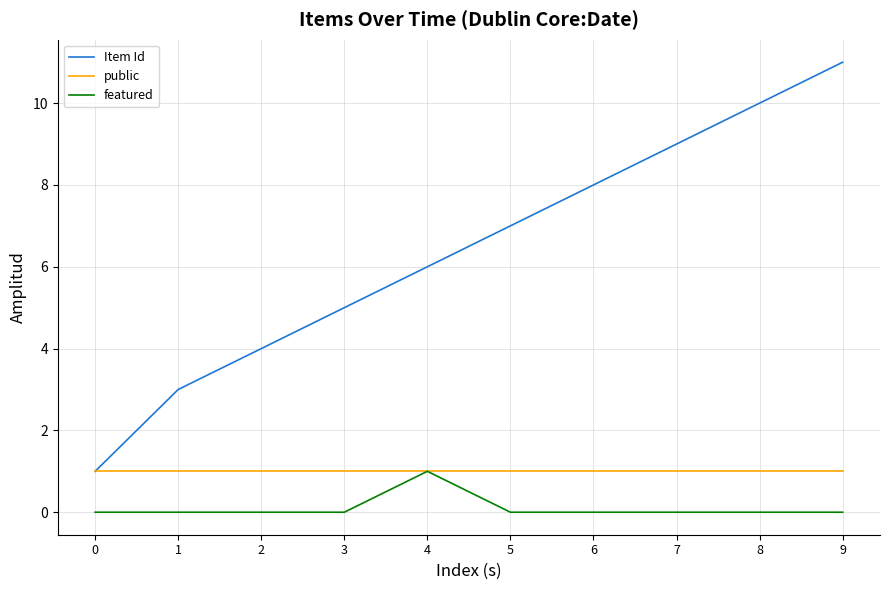

What is the sum of all public values?

10